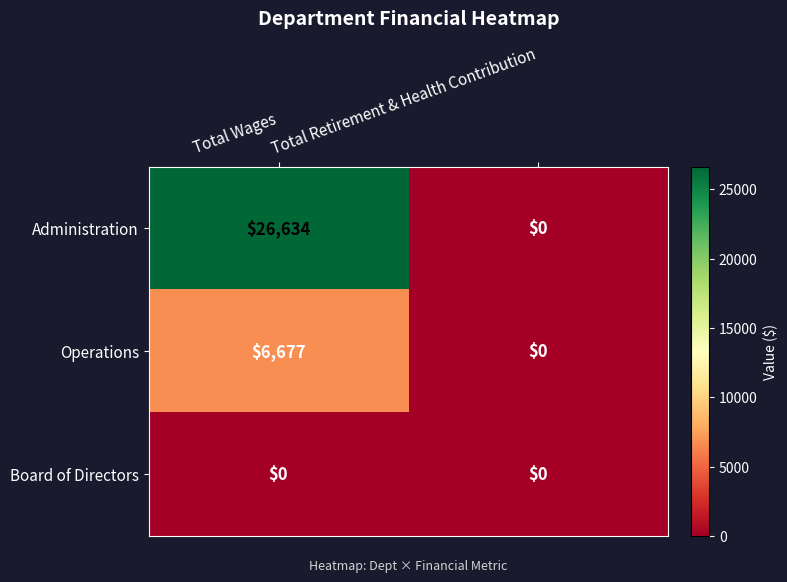

List the series in order of their peak value, highest first.

Administration, Operations, Board of Directors